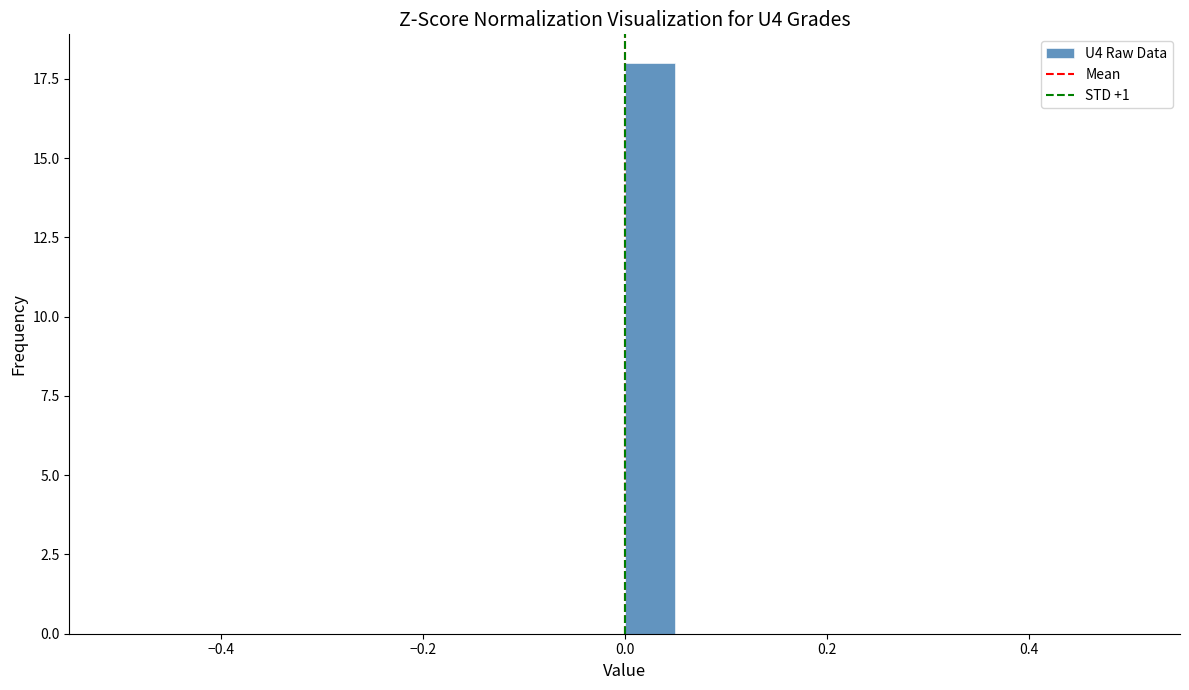

Read against the x-axis, roughly where is the centre of the tallest bar?

0.02